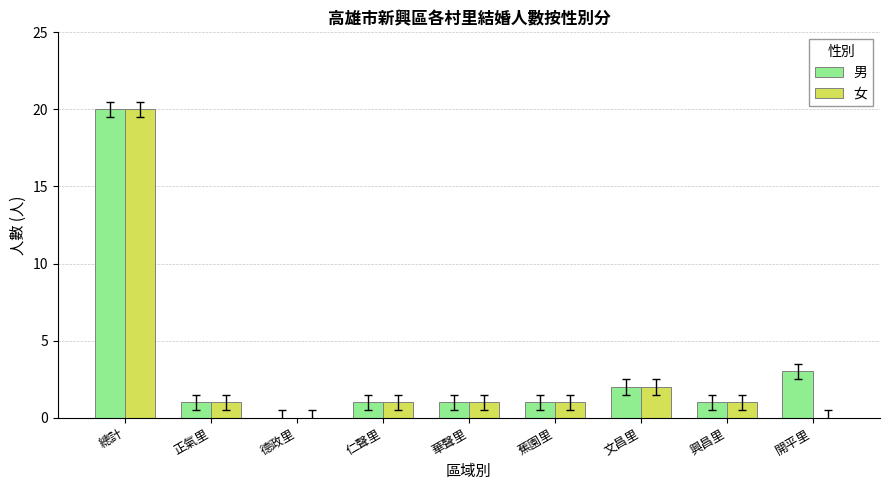

At which category is the sum across all series the highest?

總計